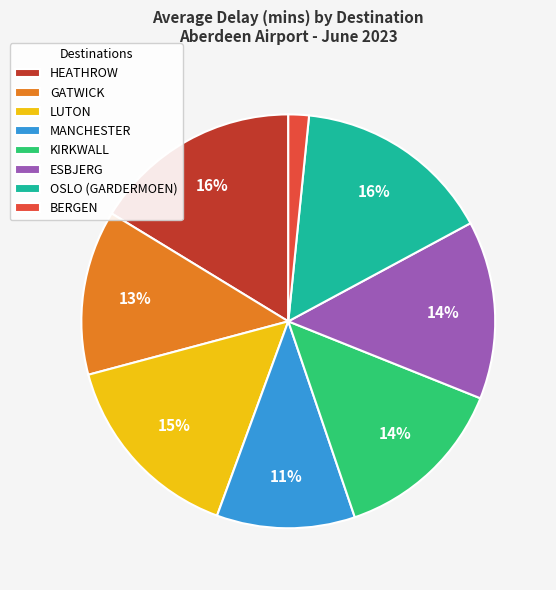

How many segments does this pie chart have?

8